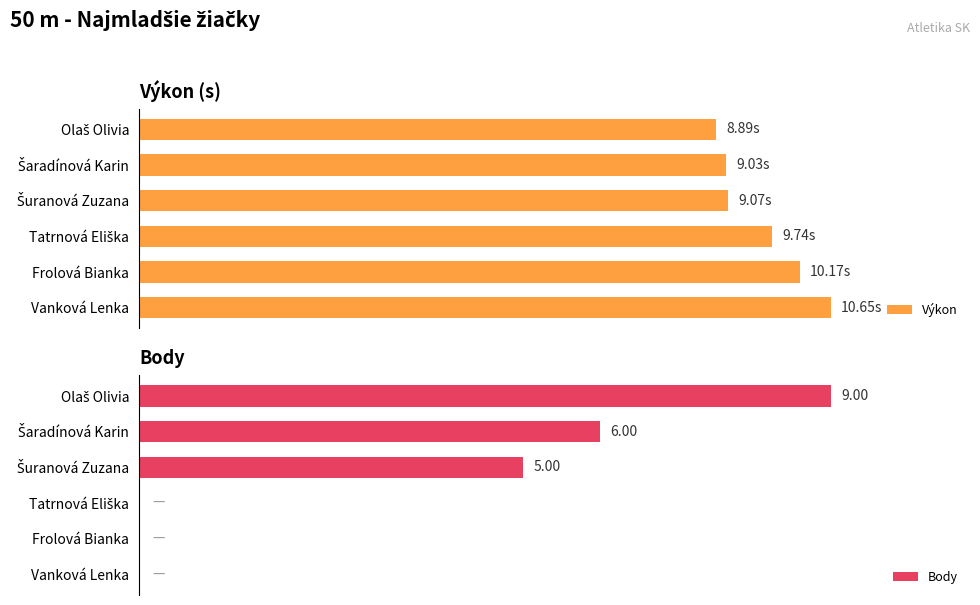

How many bars are there in each group?

2